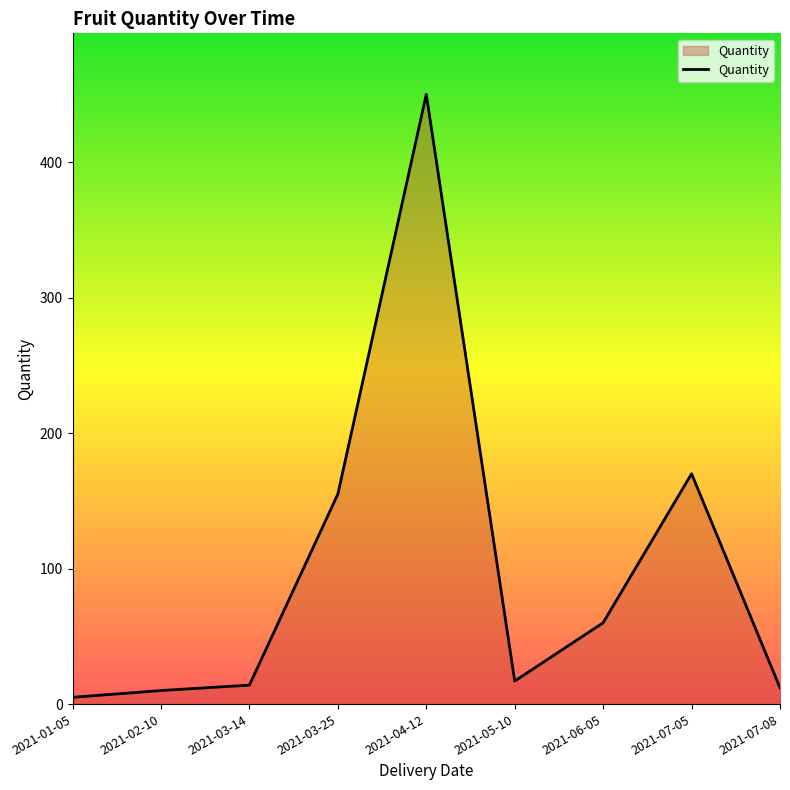

At which category does the chart reach its minimum across all series?

2021-01-05